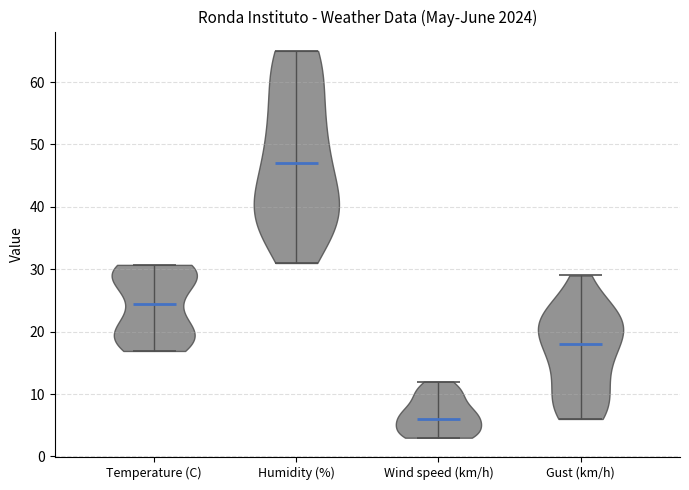

Where does the median line of the violin for Humidity (%) sit on the y-axis? The values are not printed on the chart, so give them approximately, as read against the axis.

47